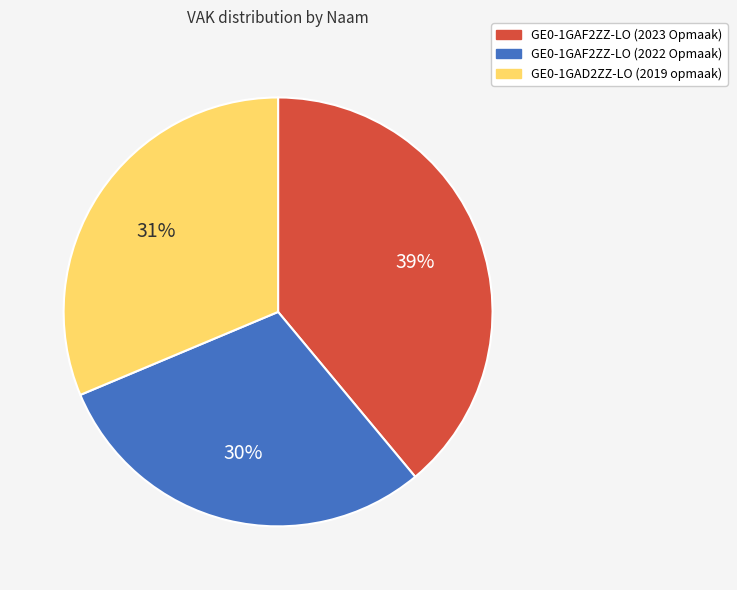

Does GE0-1GAF2ZZ-LO (2022 Opmaak) account for over 50% of the chart?

No